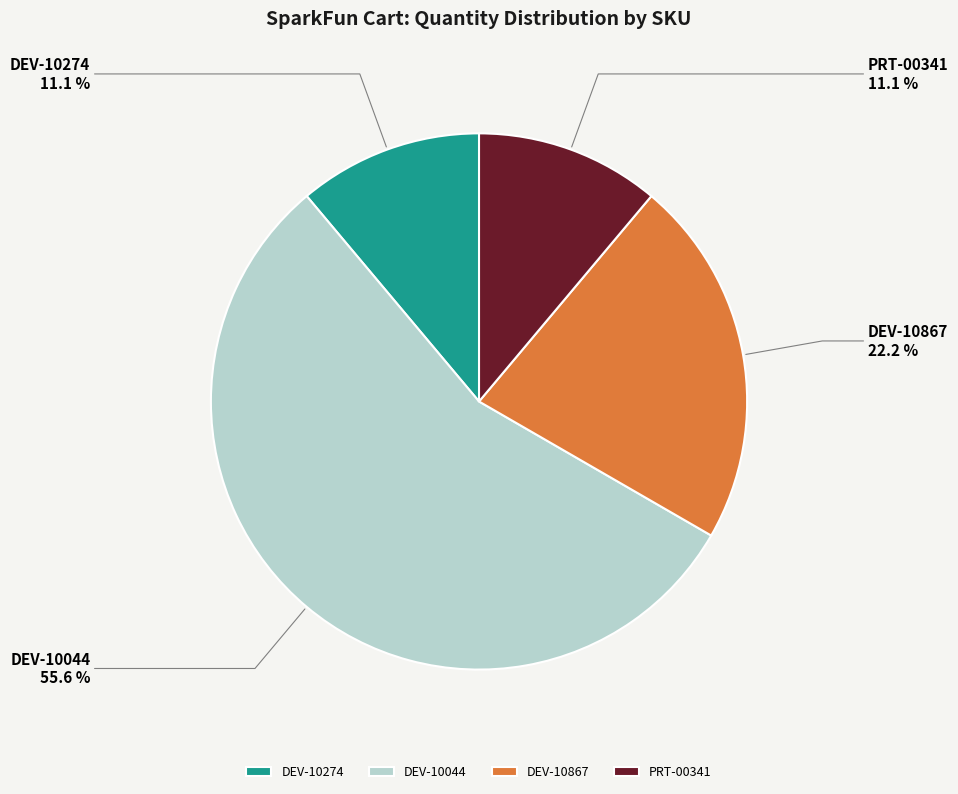

True or false: DEV-10044 accounts for 44% of the total.

False